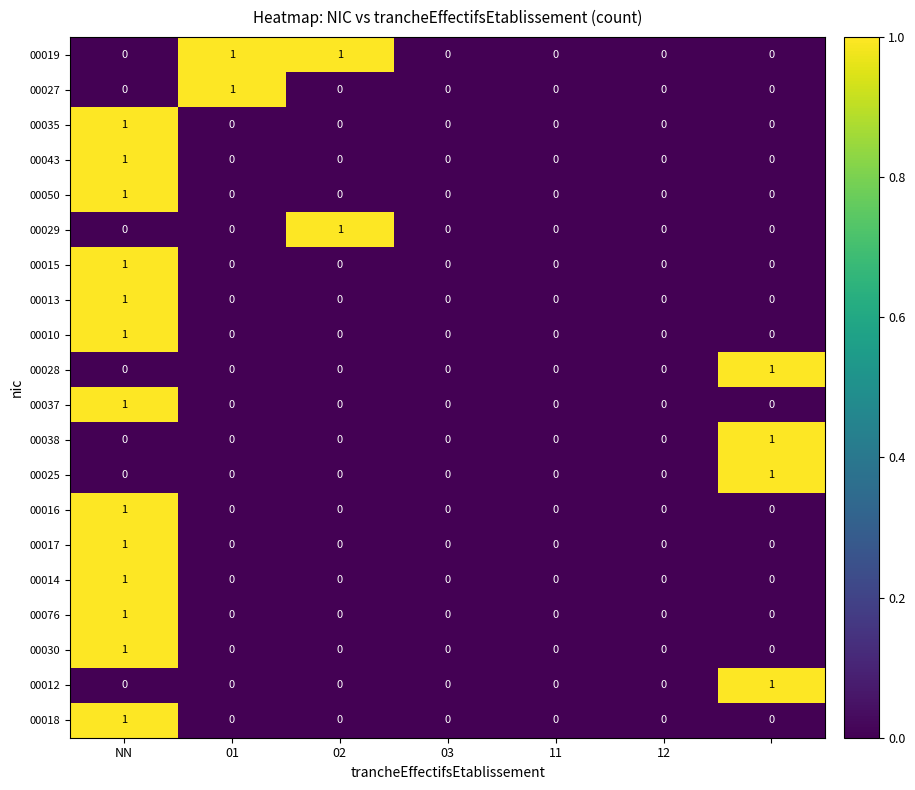

Count the 00037 values in the range 0 to 1.

7